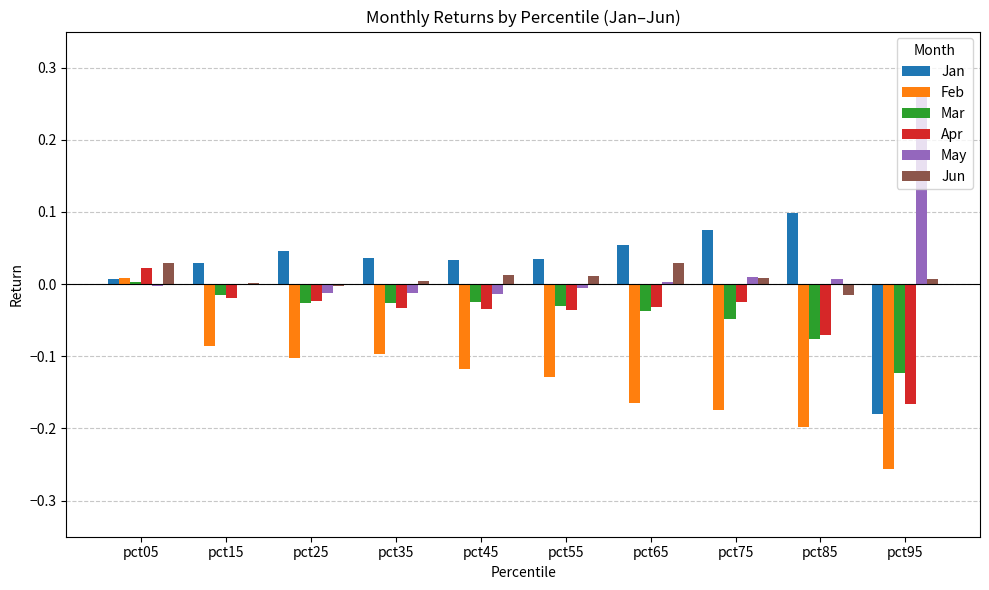

Count the number of categories in the chart.

10